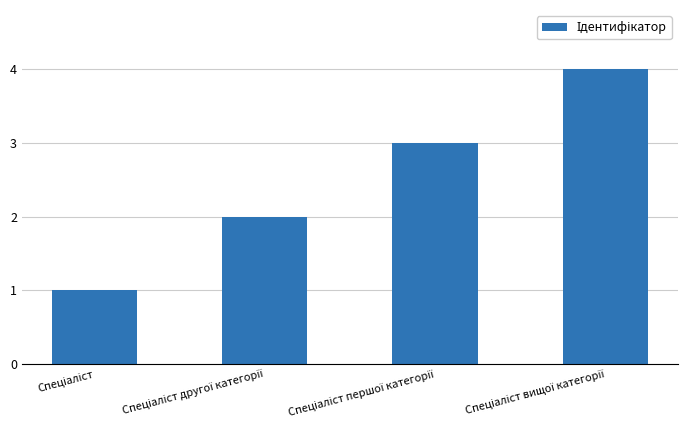

Count the number of data series in this chart.

1